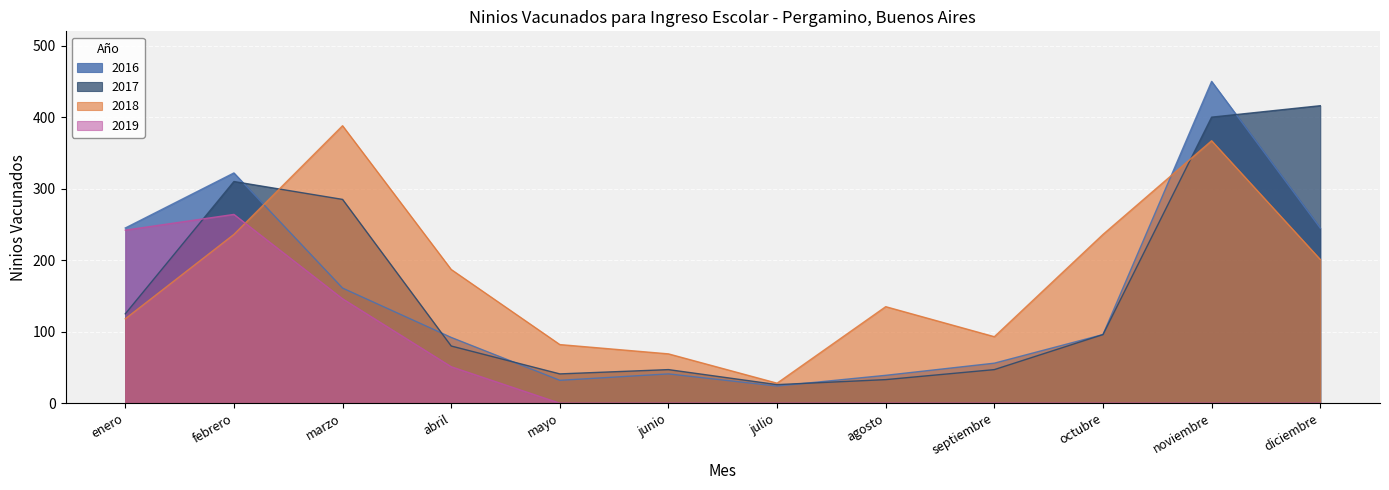

The value of 2016 at agosto is 39. True or false?

True